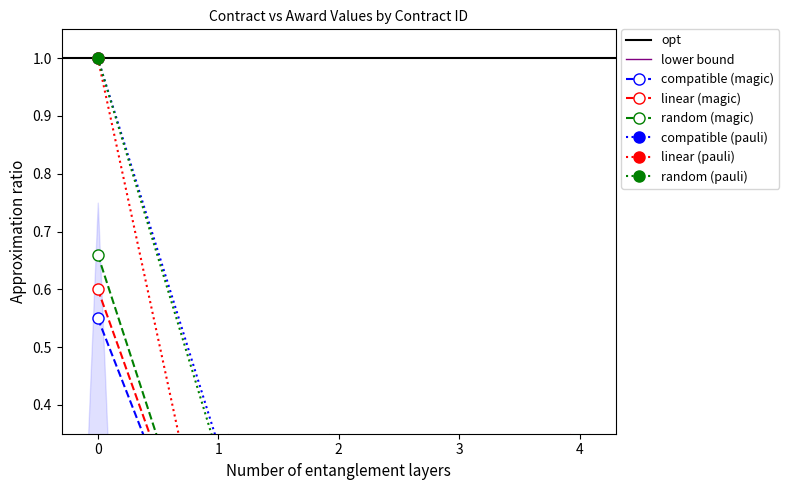

True or false: contracts.value.amount and awards.value.amount intersect in this chart.

False